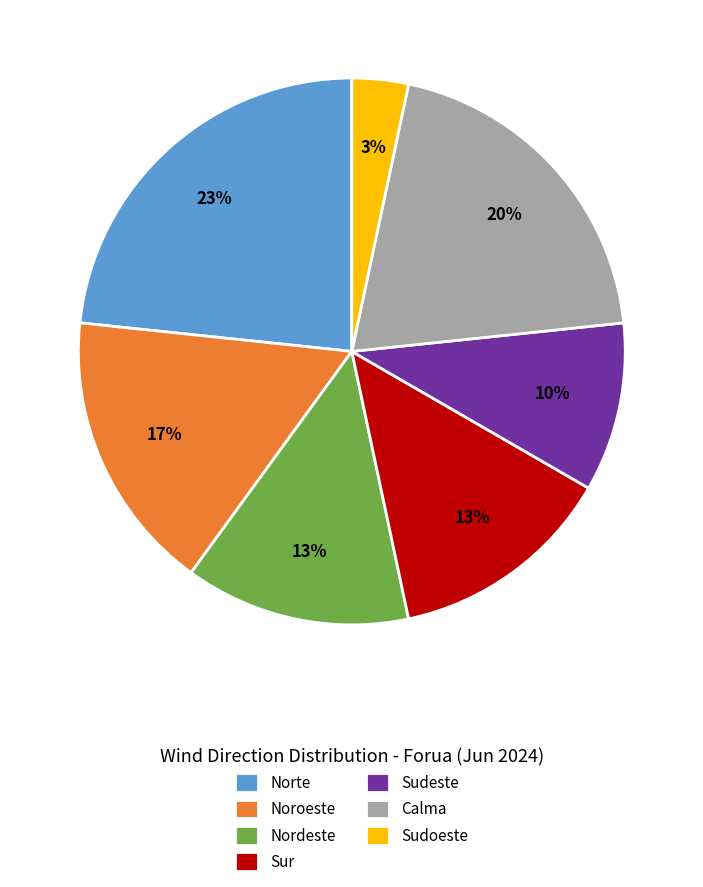

Does Nordeste represent more than half of the total?

No